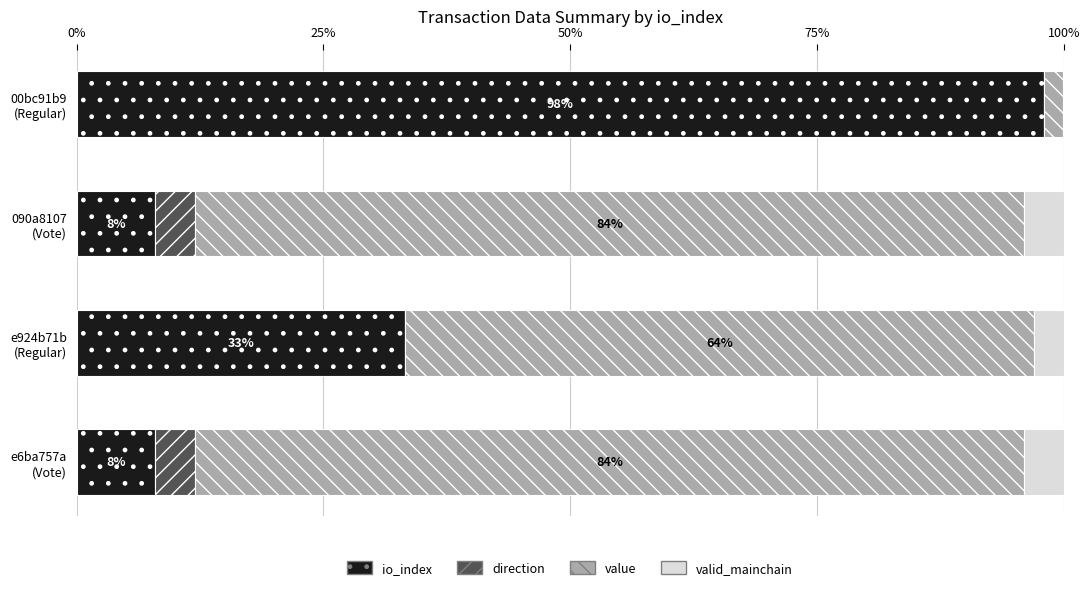

How many categories are shown in the chart?

4